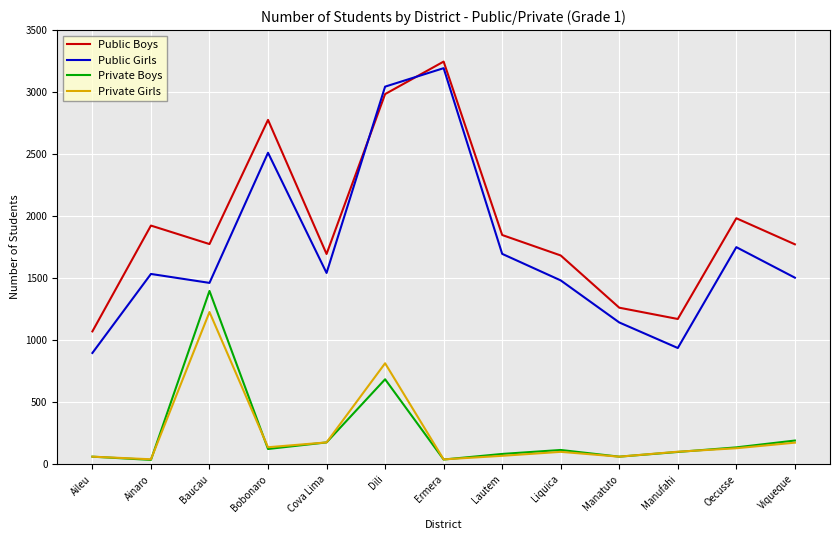

Is it true that Public Boys equals 1171 at Manufahi?

True